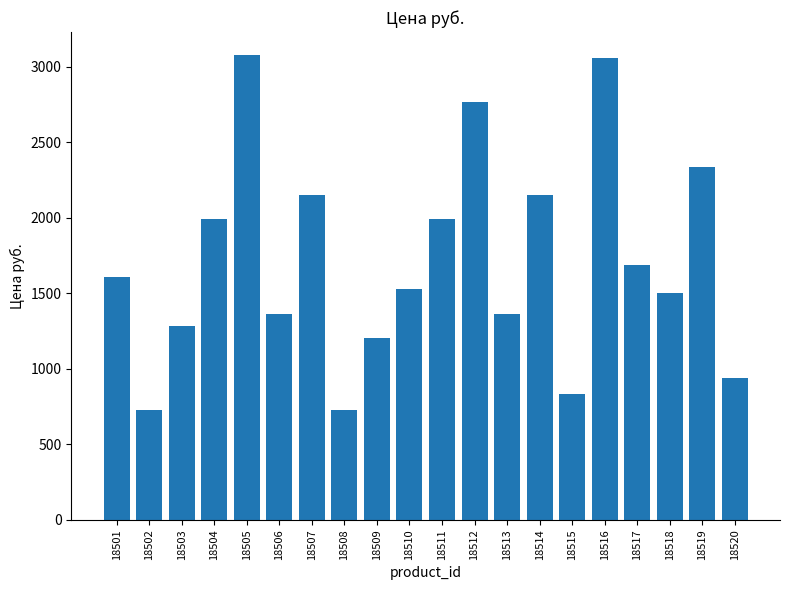

Count the number of values greater than 1606.

10